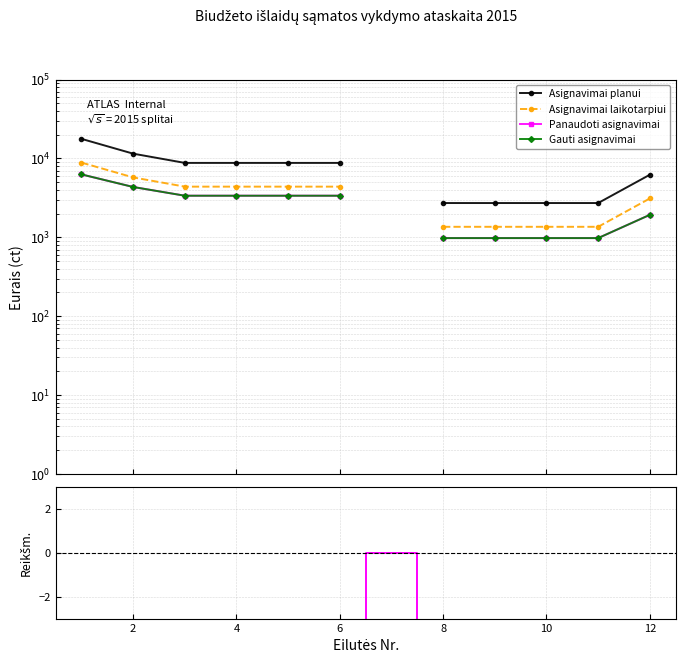

True or false: Significance and Panaudoti asignavimai cross at least once.

False